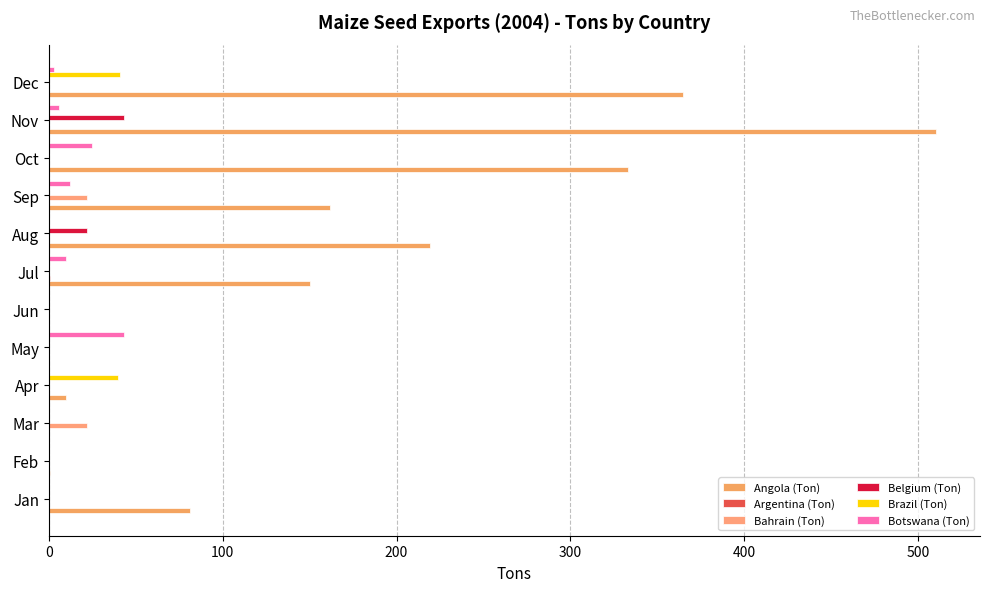

Which series has the largest total across all categories?

Angola (Ton)